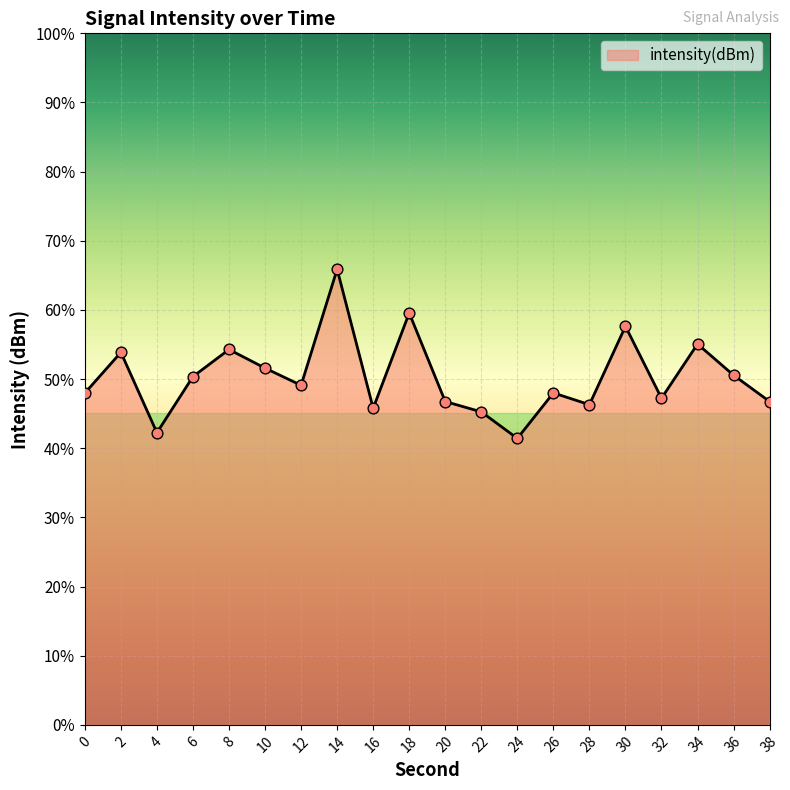

Which has a higher value, 32 or 8?

8